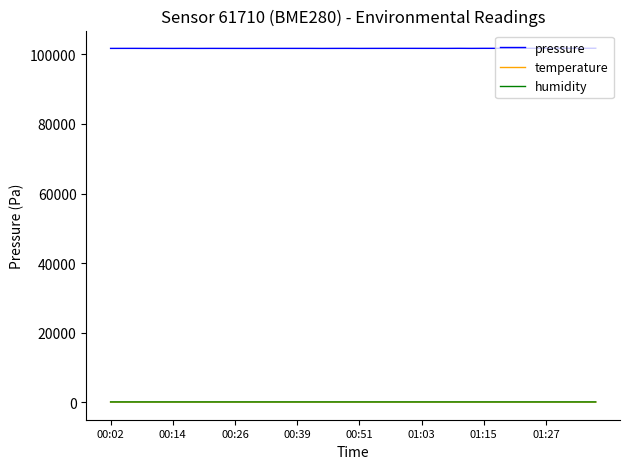

Which series has the largest total across all categories?

pressure